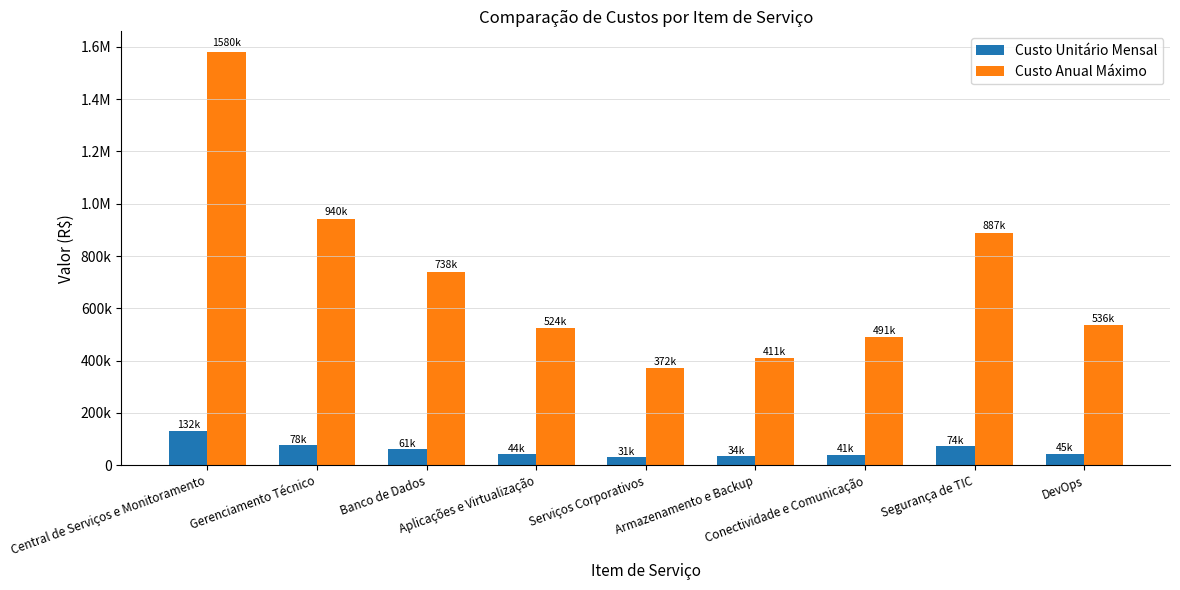

Does the chart contain stacked bars?

No